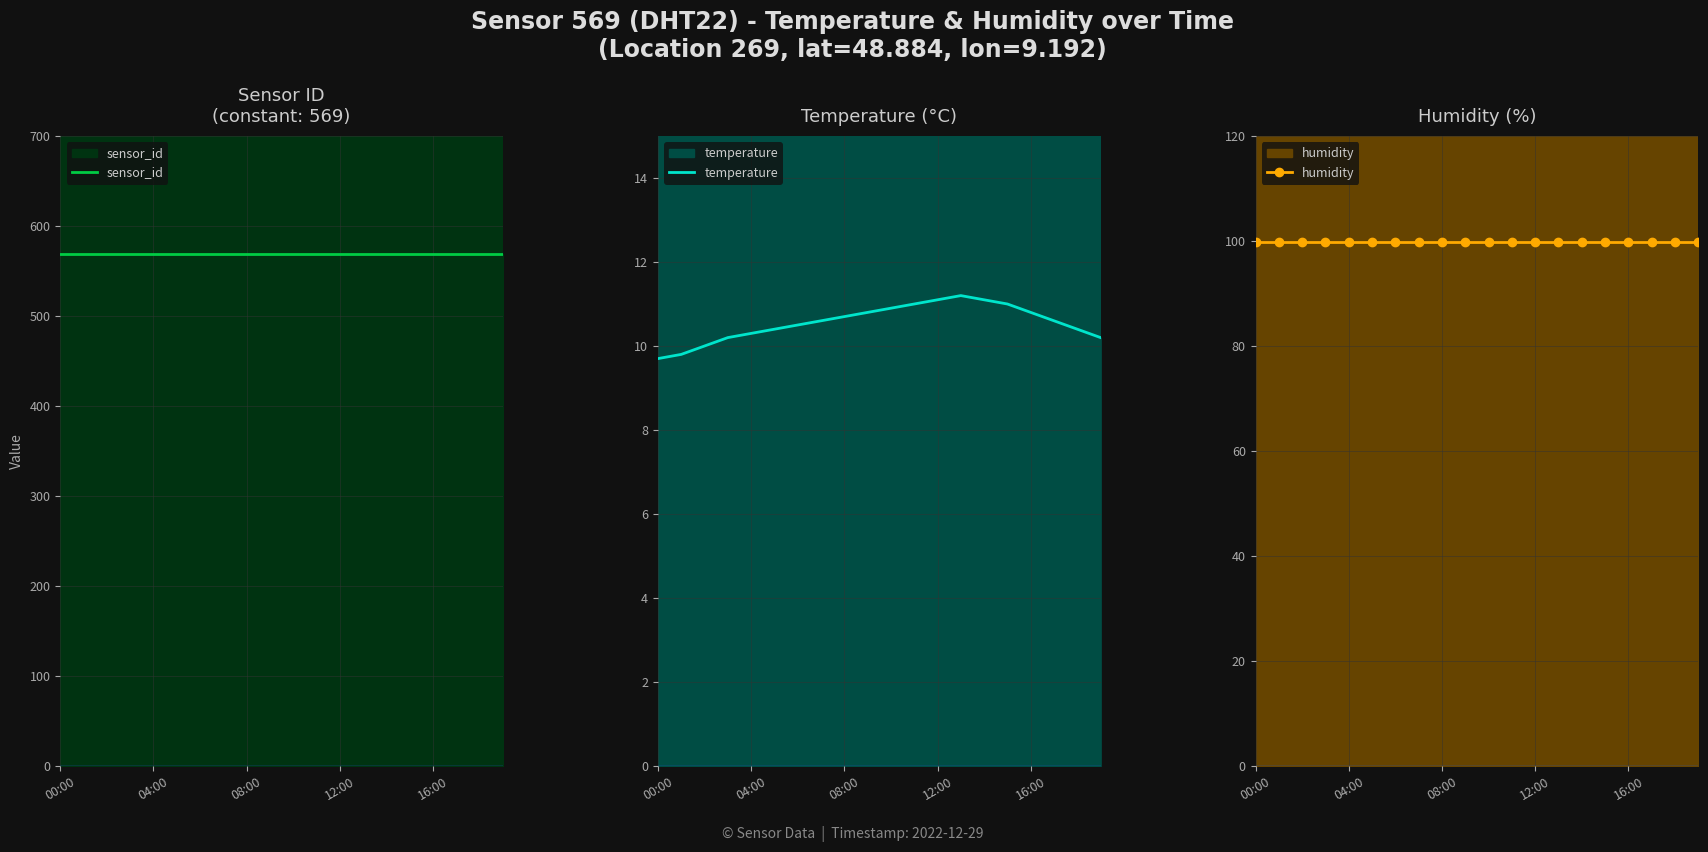

Where is the first local maximum for temperature?

13